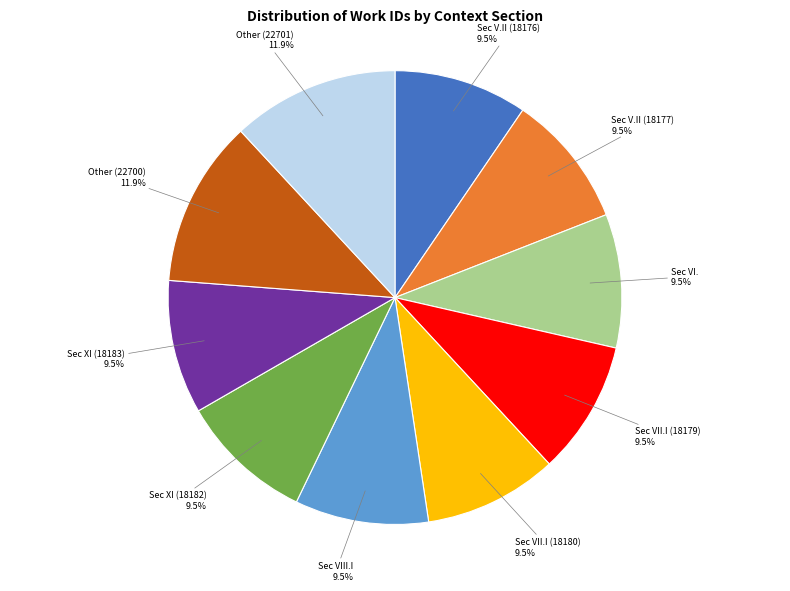

Is there a majority slice in this chart?

No